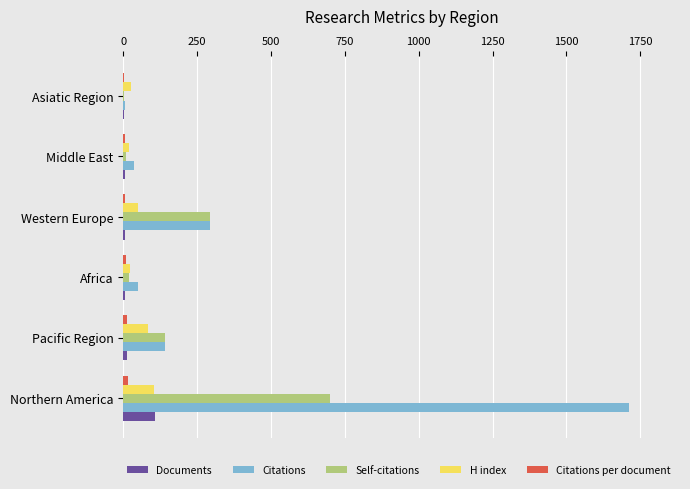

What is the sum of all Citations values?

2240